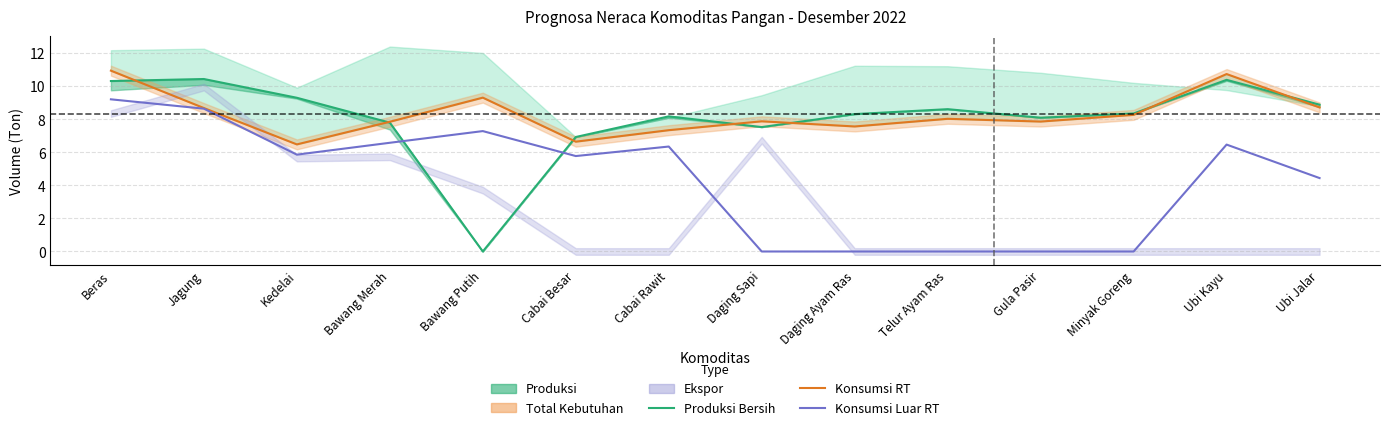

What is the difference between the highest and lowest values at Cabai Rawit?

1.8